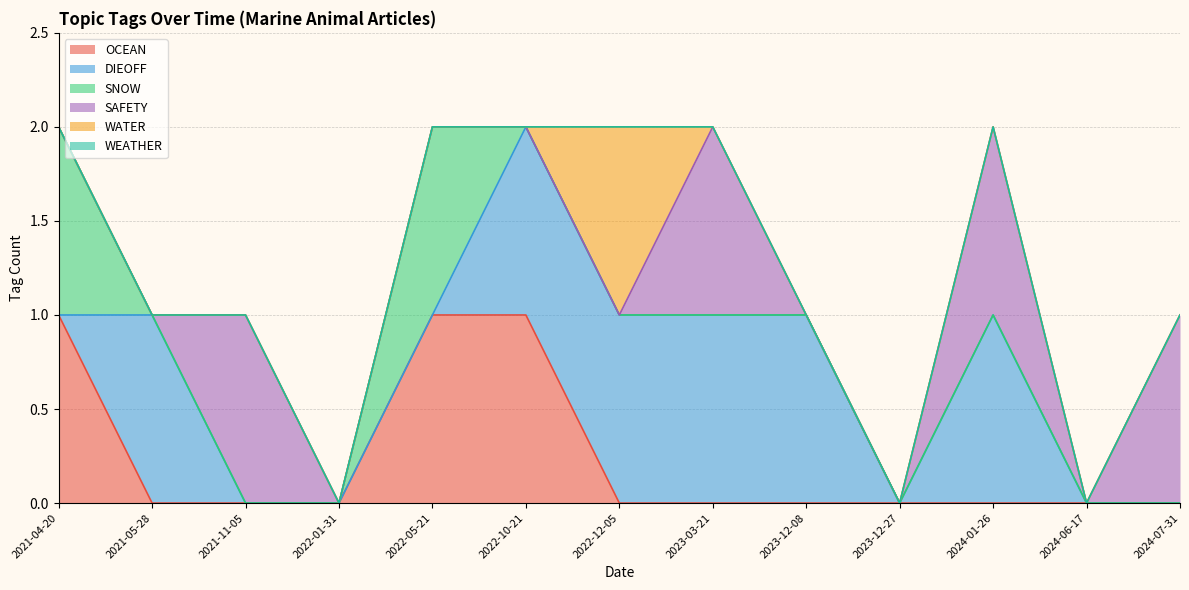

The value of WATER at 2021-11-05 is 0. True or false?

True